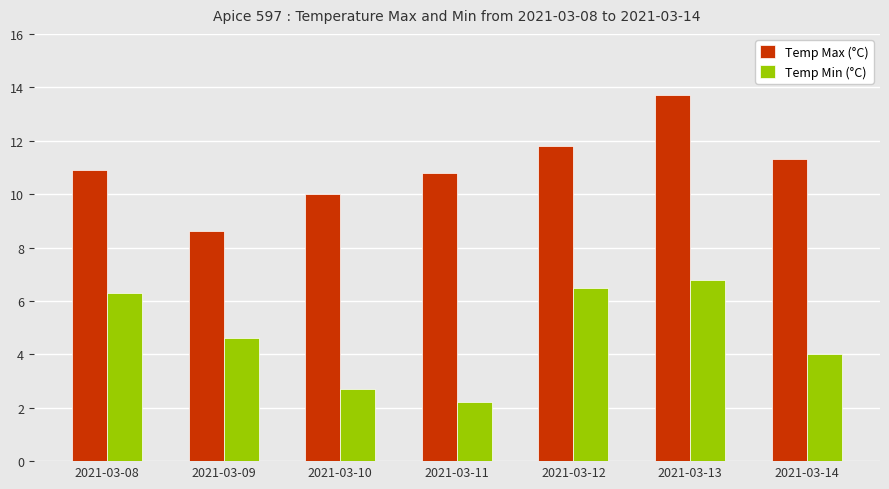

What is the spread (max minus min) of values at 2021-03-09?

4.0